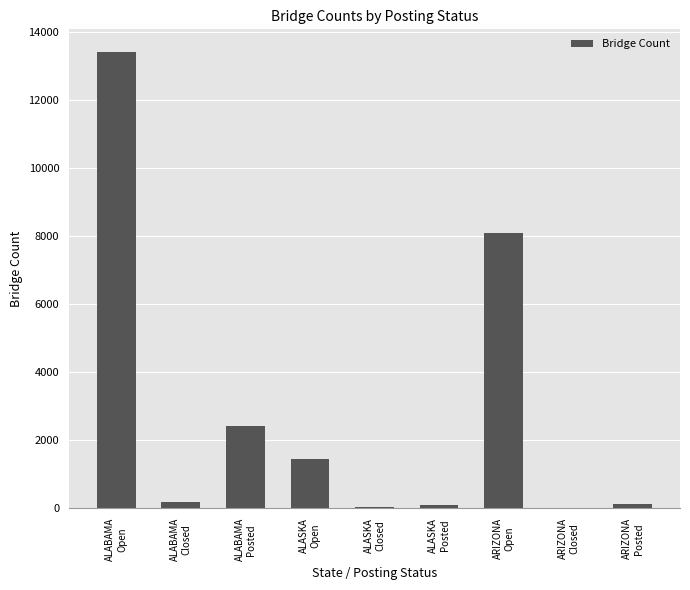

Count the number of data series in this chart.

1